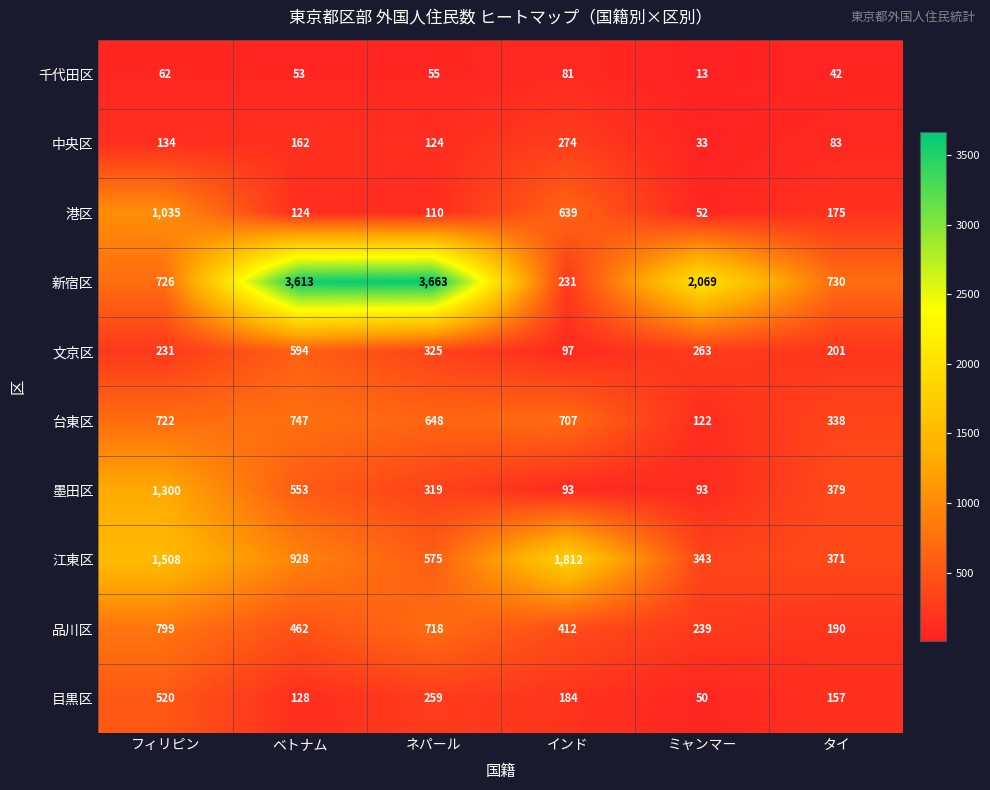

Which category has the lowest value across all series?

ミャンマー